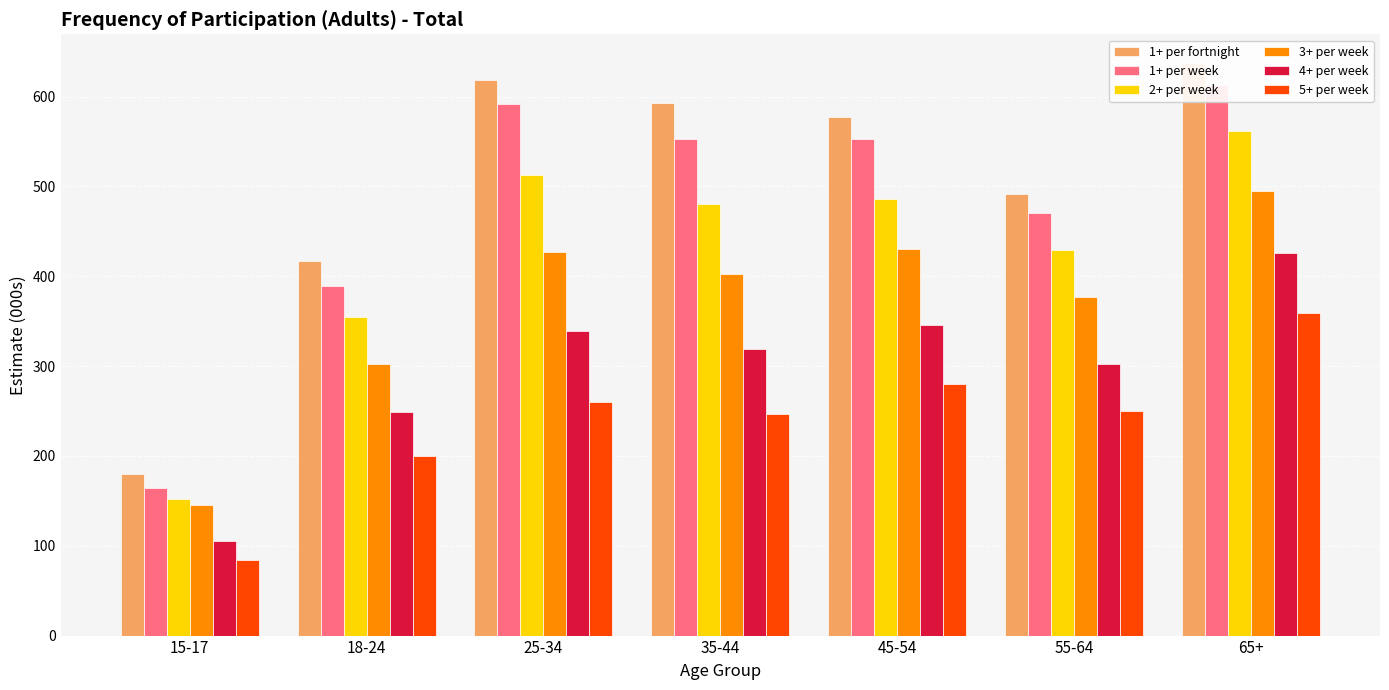

Is it true that 1+ per fortnight equals 1025.5 at 35-44?

False